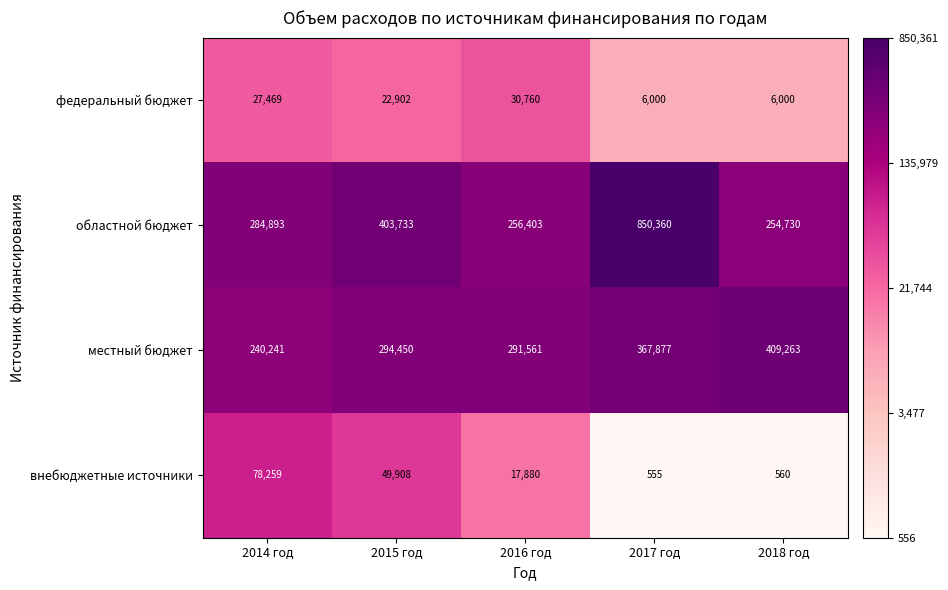

What is the difference between the местный бюджет values at 2014 год and 2017 год?

127636